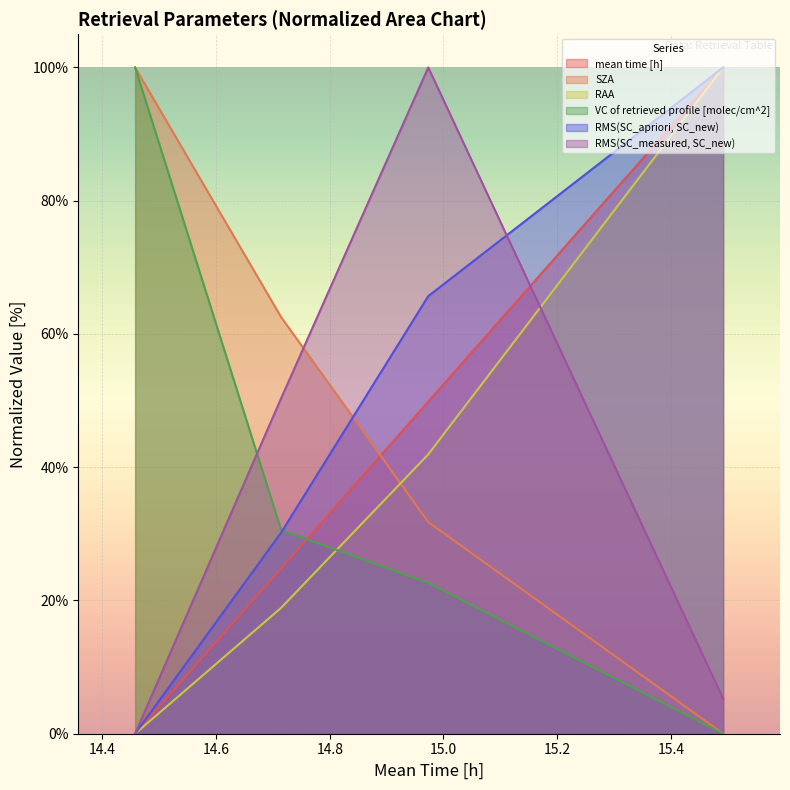

True or false: RAA and mean time [h] intersect in this chart.

False